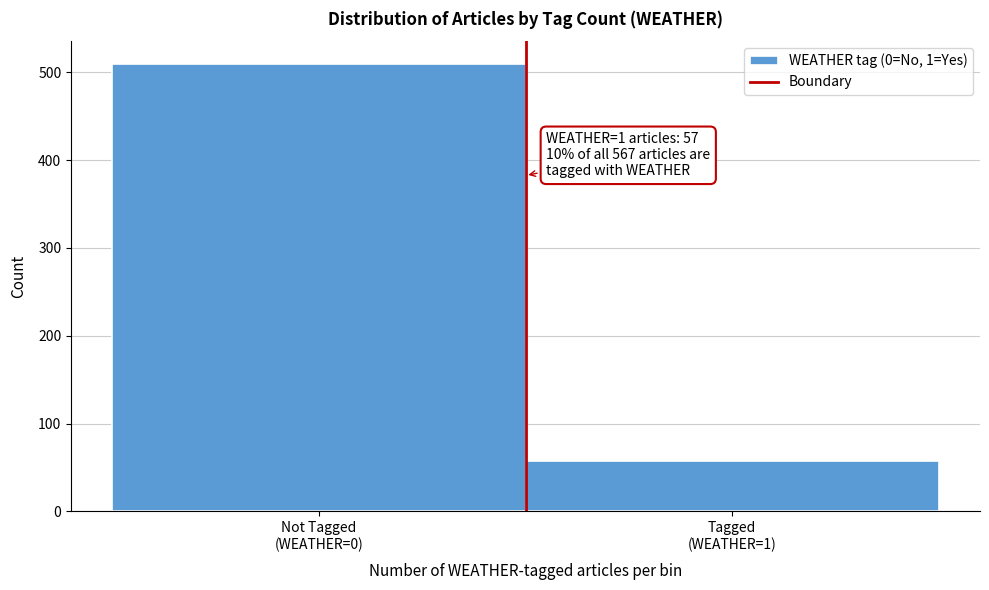

Reading right to left, what are all the values shown in this chart?

57	510